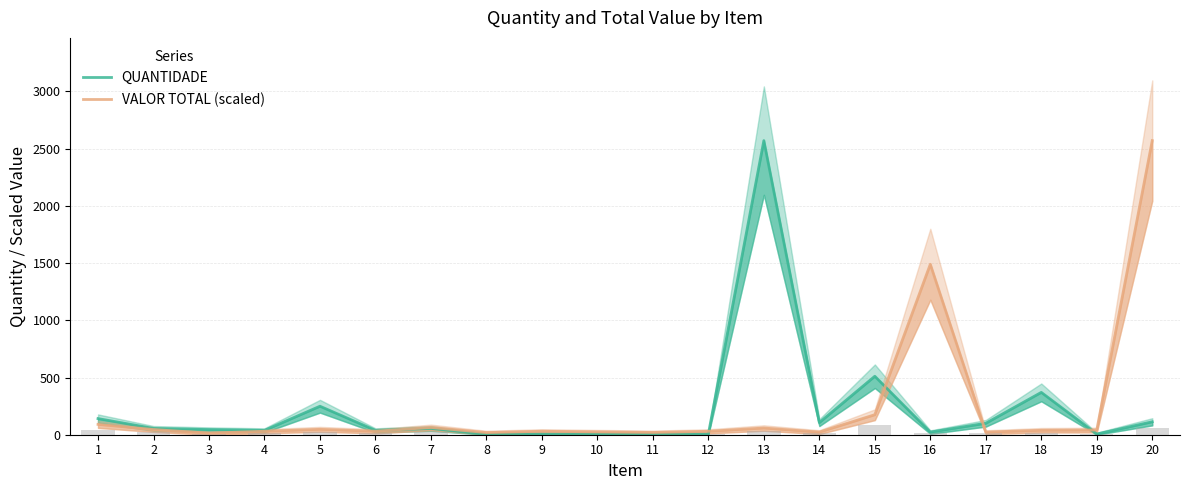

What is the difference between the highest and lowest values at 7?

8.5